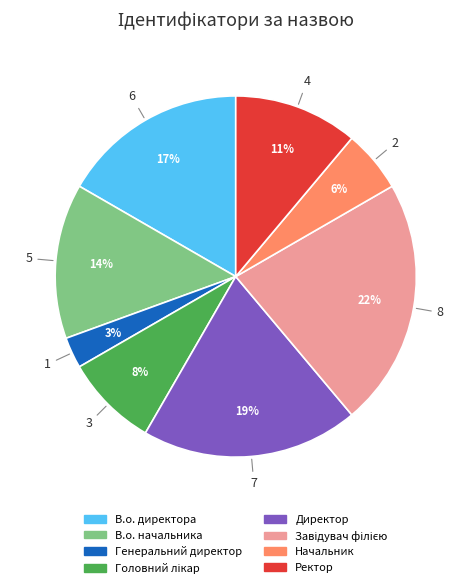

How many slices are in this pie chart?

8